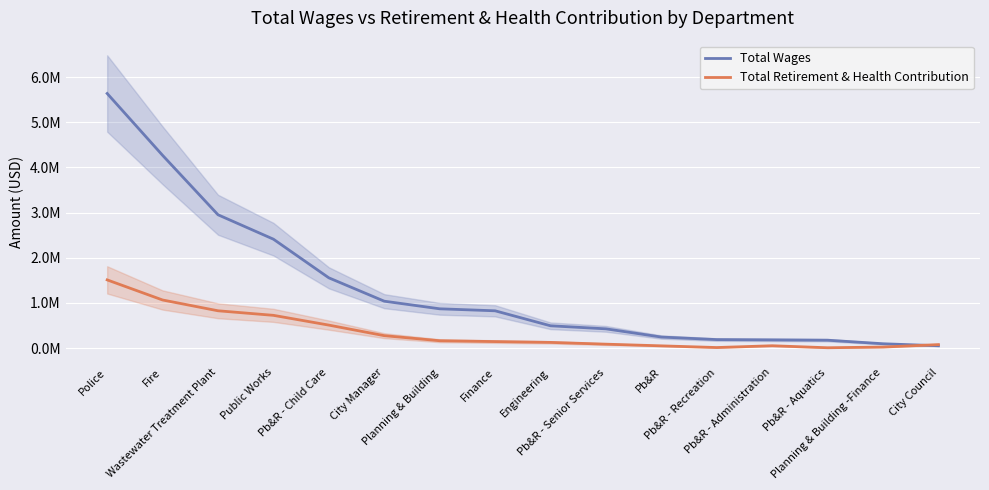

What is the difference between the Total Retirement & Health Contribution values at Pb&R - Aquatics and Pb&R - Administration?

44610